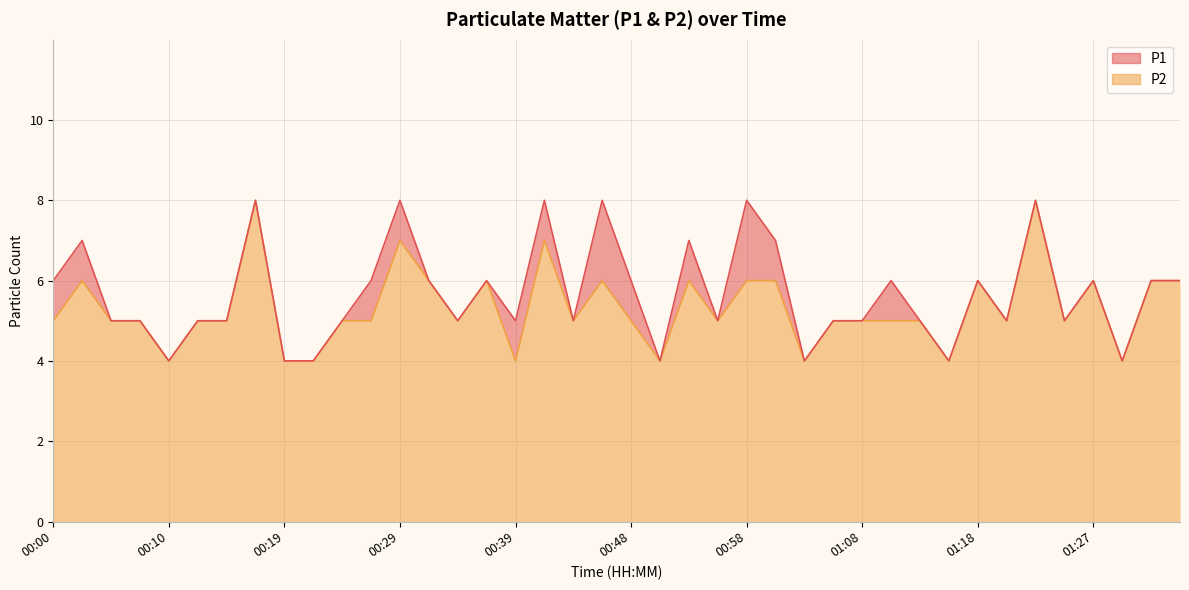

What are all the series names shown in the legend?

P1, P2